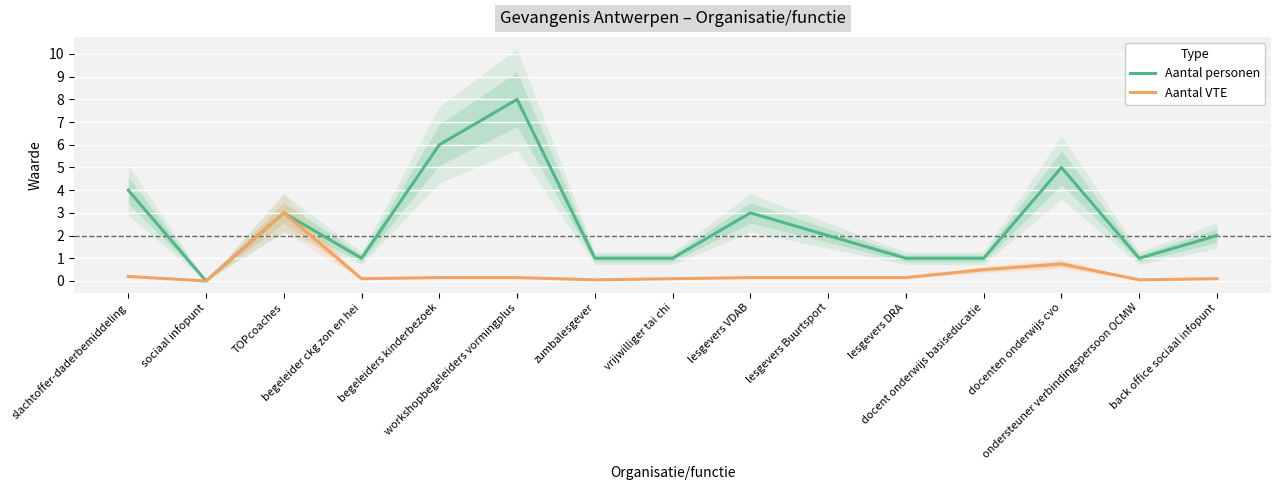

What is the highest value of the Aantal VTE series?

3.0